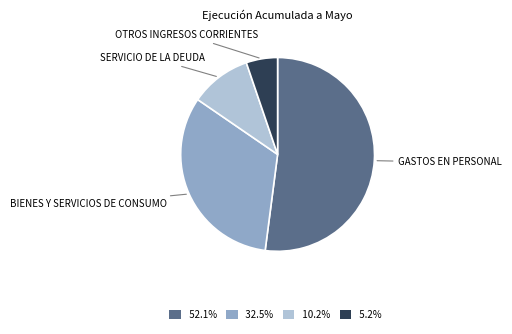

True or false: SERVICIO DE LA DEUDA accounts for 17% of the total.

False